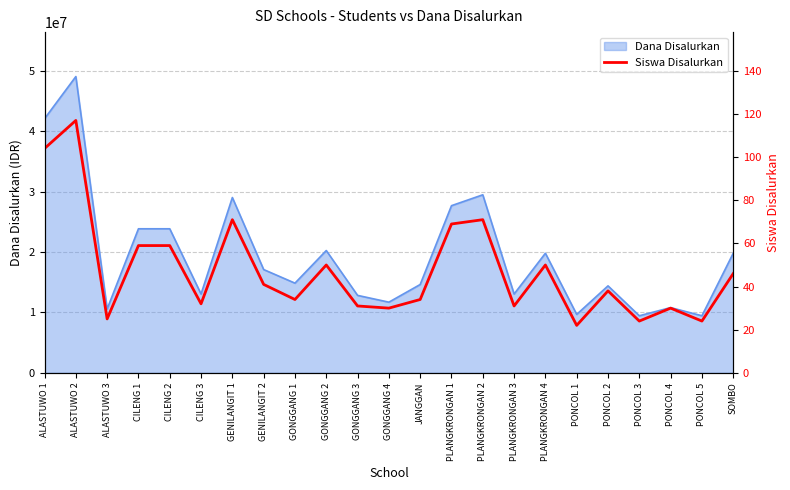

At which label does the data first exceed 38?

ALASTUWO 1